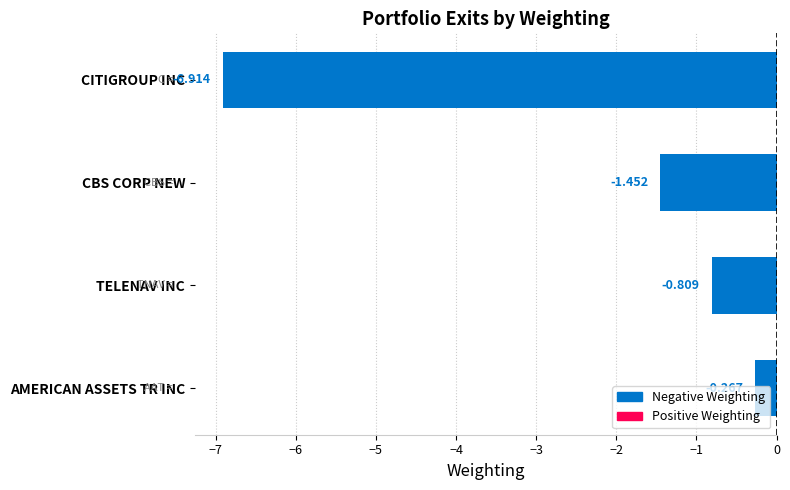

List the labels in order of value, largest first.

AMERICAN ASSETS TR INC, TELENAV INC, CBS CORP NEW, CITIGROUP INC